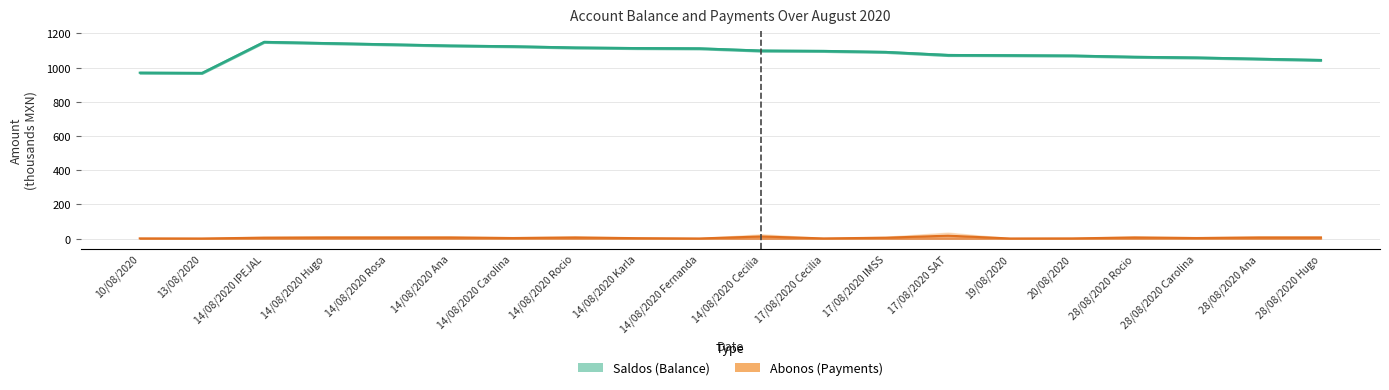

What is the average value of the Abonos series?

5.8